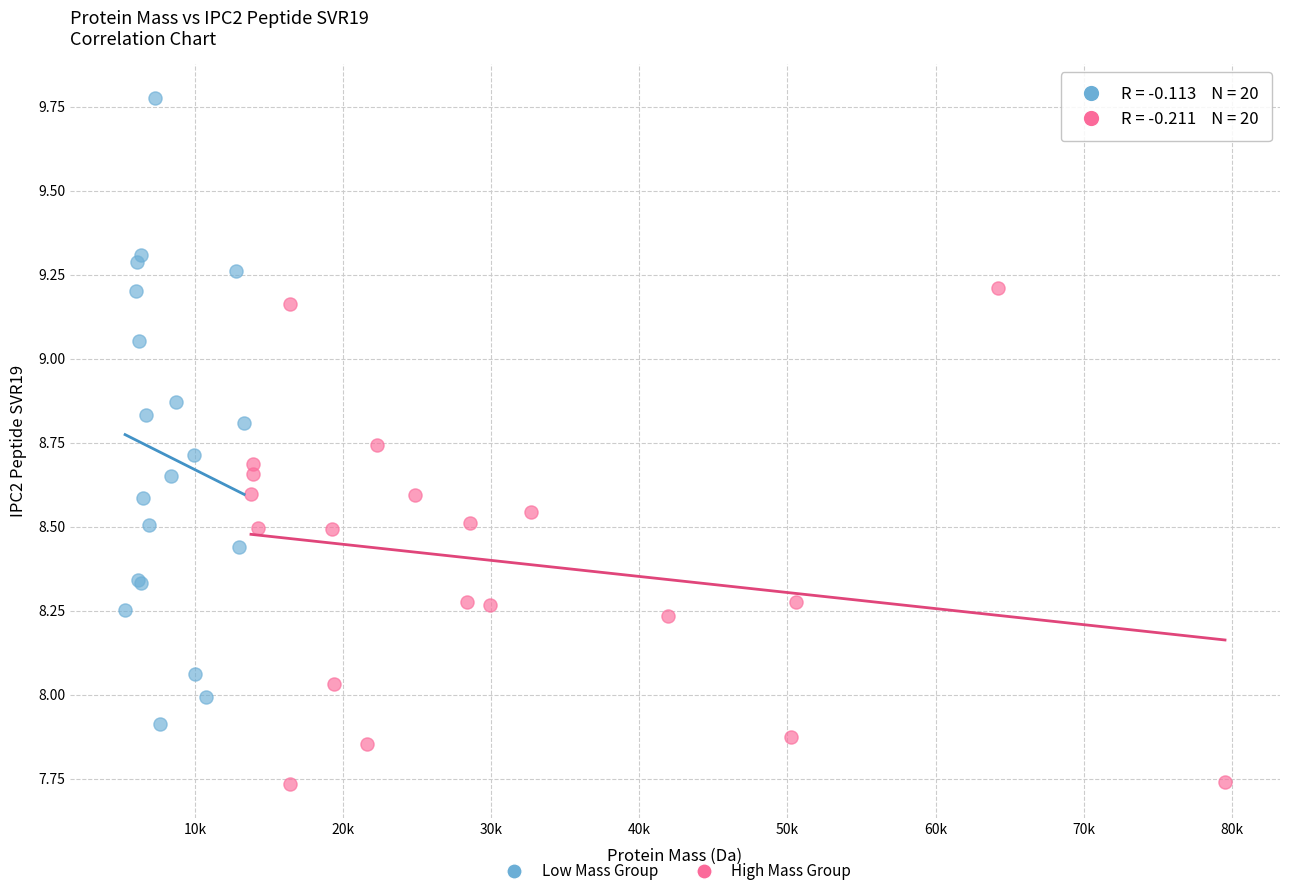

Which series contains the lowest Y value?

High Mass Group